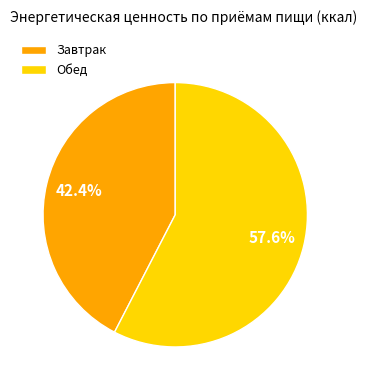

What is the majority slice?

Обед